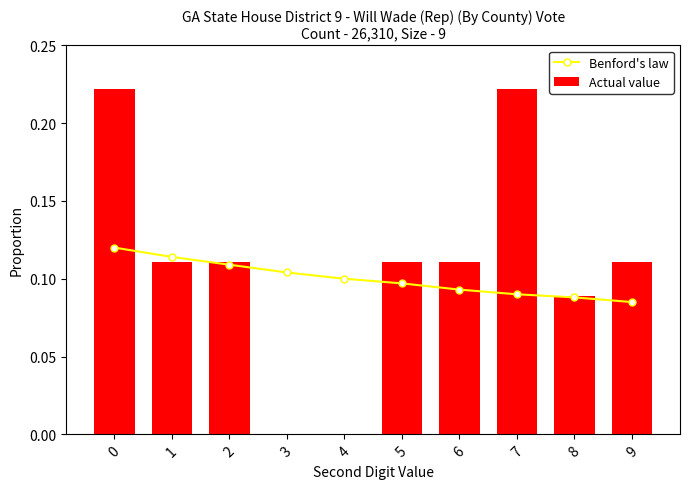

What is the approximate value of Benford's law at 7?

0.1